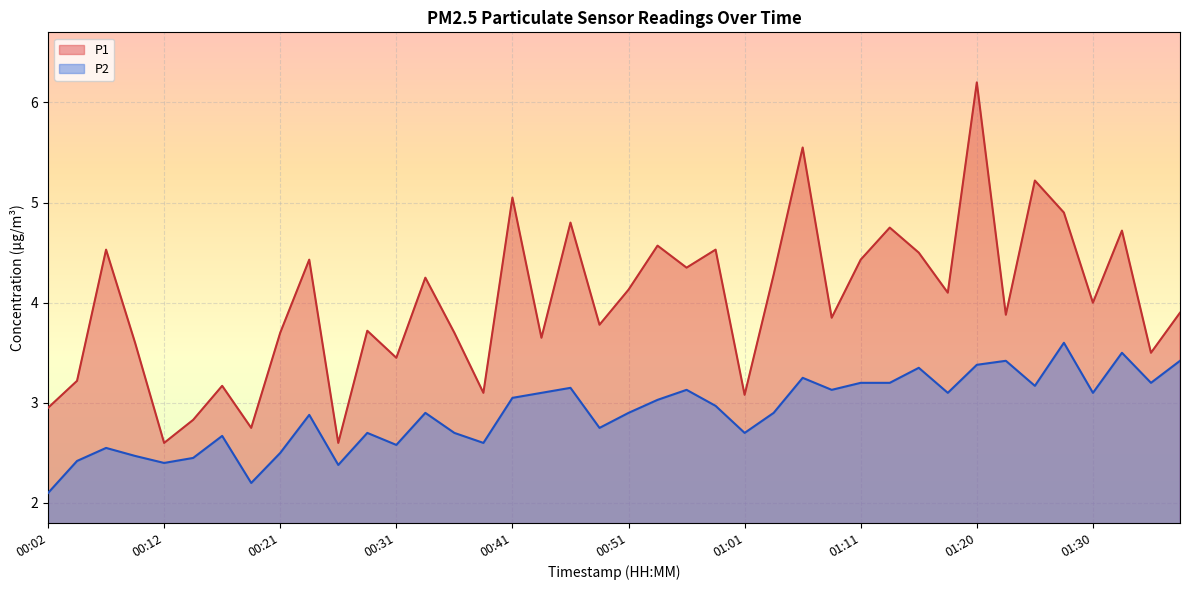

What is the average value of the P1 series?

4.0